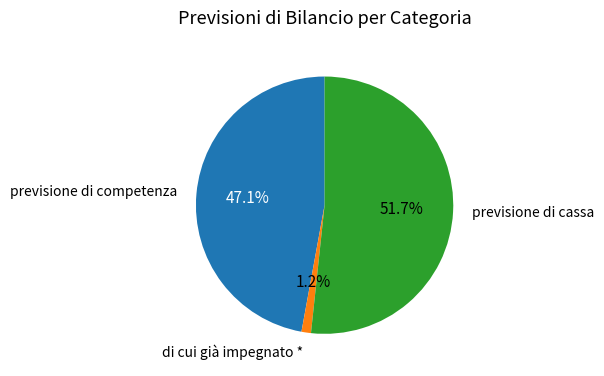

Is there a majority slice in this chart?

Yes